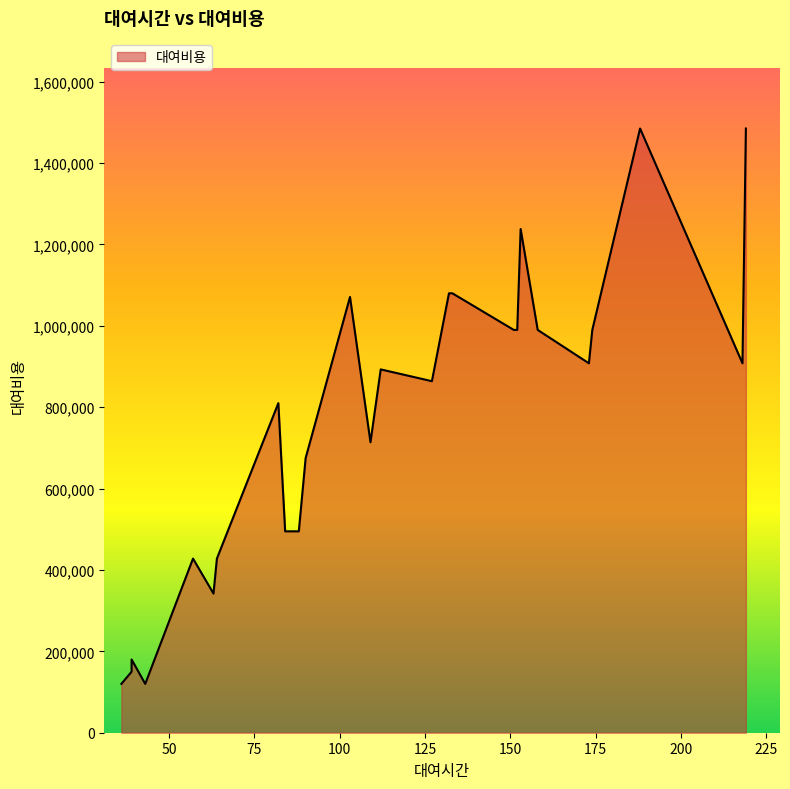

How many data points are less than 864000?

13